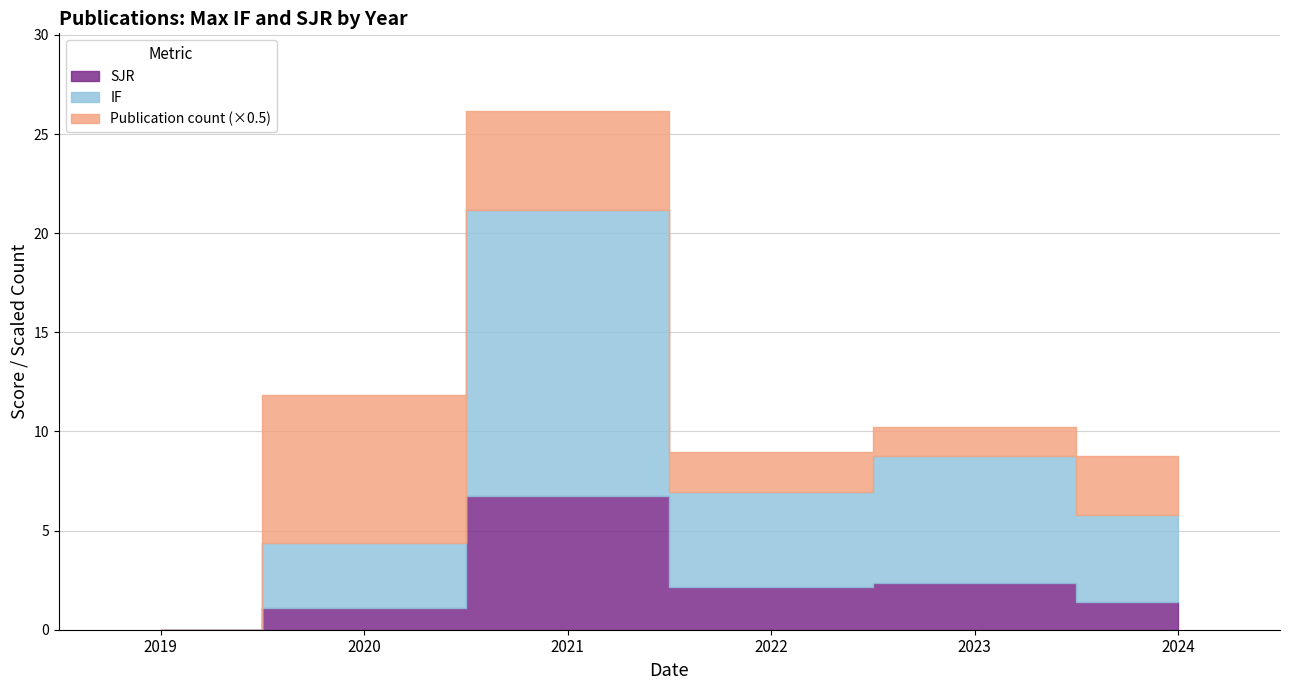

True or false: SJR has more than 1 points higher than both neighbors.

True